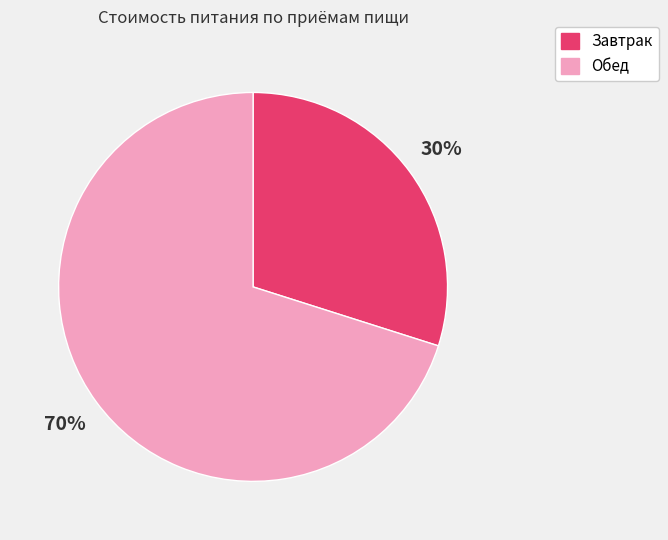

How many segments does this pie chart have?

2